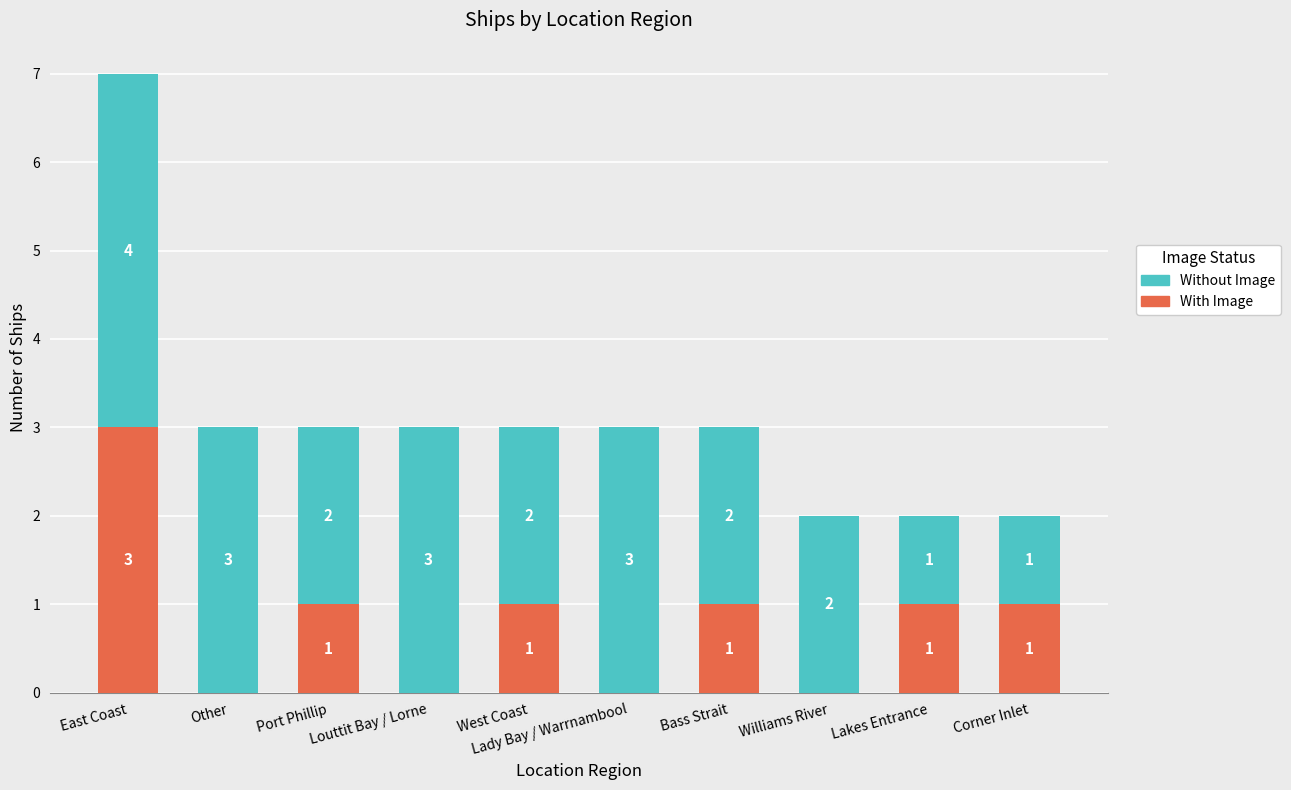

At which category is the sum across all series the highest?

East Coast